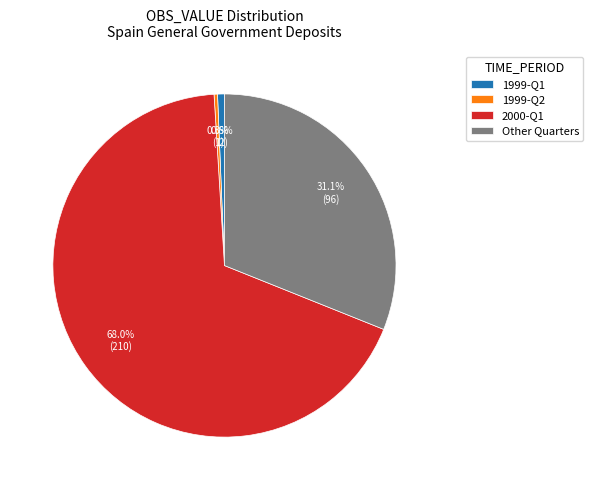

What is the majority slice?

2000-Q1